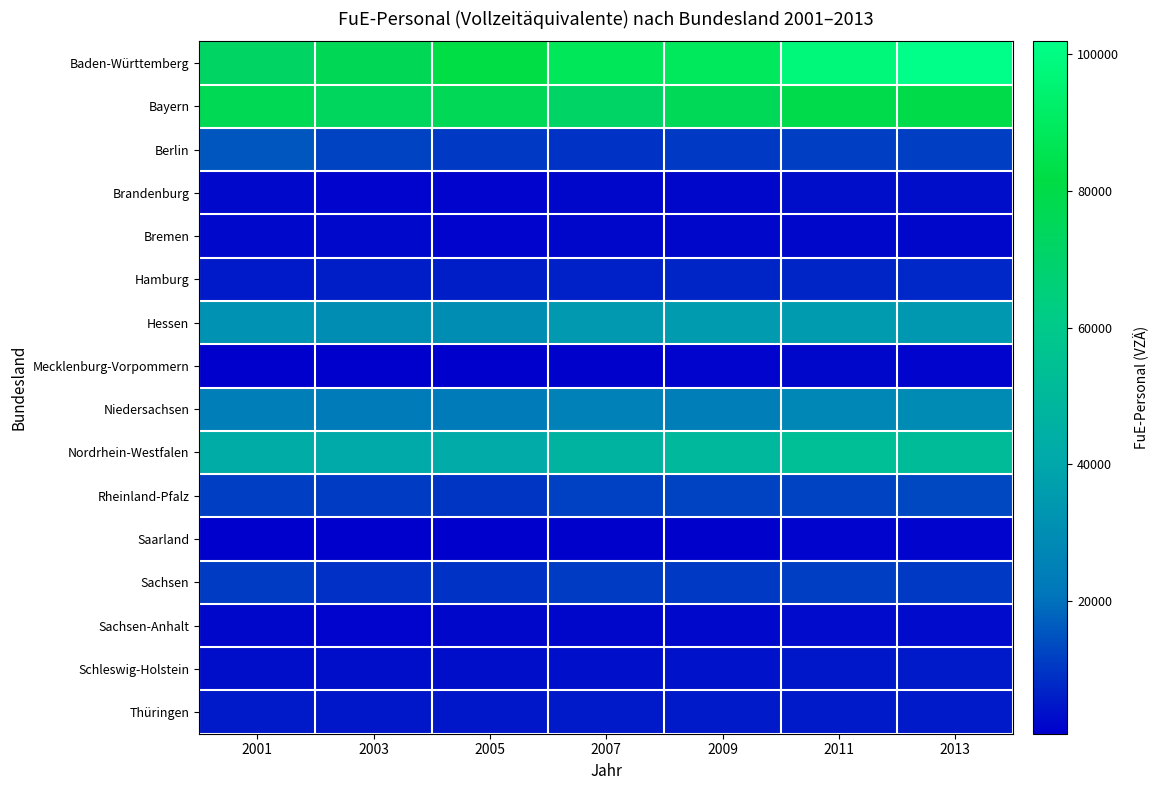

Reading left to right, transcribe all the data shown in this chart.

Baden-Württemberg: 2001=71868.0	2003=76456.0	2005=82375.9	2007=87628.9	2009=88581.0	2011=97547.7	2013=101810.9
Bayern: 2001=76665.0	2003=73360.0	2005=76060.8	2007=71683.6	2009=75514.0	2011=79043.1	2013=79530.8
Berlin: 2001=15568.0	2003=12330.0	2005=10698.1	2007=9654.3	2009=10760.0	2011=11340.4	2013=11408.2
Brandenburg: 2001=2467.0	2003=1616.0	2005=1620.1	2007=2063.6	2009=2106.0	2011=3228.6	2013=3091.4
Bremen: 2001=2304.0	2003=2482.0	2005=1824.0	2007=1881.0	2009=1838.0	2011=2081.8	2013=2208.4
Hamburg: 2001=5055.0	2003=6091.0	2005=5984.0	2007=6519.2	2009=7113.0	2011=7129.9	2013=7409.5
Hessen: 2001=31795.0	2003=29965.0	2005=30146.8	2007=34520.0	2009=35366.0	2011=35774.1	2013=33953.9
Mecklenburg-Vorpommern: 2001=646.0	2003=930.0	2005=949.7	2007=1281.0	2009=1822.0	2011=2189.2	2013=1494.5
Niedersachsen: 2001=23682.0	2003=22617.0	2005=22461.0	2007=24965.5	2009=23801.0	2011=27268.5	2013=28769.4
Nordrhein-Westfalen: 2001=43127.0	2003=41396.0	2005=41967.8	2007=46562.3	2009=49381.0	2011=53453.3	2013=51951.7
Rheinland-Pfalz: 2001=11678.0	2003=11256.0	2005=10077.4	2007=11803.0	2009=12447.0	2011=12346.3	2013=13171.1
Saarland: 2001=860.0	2003=951.0	2005=863.6	2007=1240.0	2009=1364.0	2011=1624.8	2013=1783.2
Sachsen: 2001=11057.0	2003=9211.0	2005=9392.9	2007=11208.1	2009=10770.0	2011=11377.7	2013=10701.1
Sachsen-Anhalt: 2001=1913.0	2003=1701.0	2005=1990.8	2007=2221.4	2009=2474.0	2011=2656.2	2013=2670.8
Schleswig-Holstein: 2001=3319.0	2003=3038.0	2005=3216.6	2007=3540.5	2009=3897.0	2011=4732.8	2013=5204.9
Thüringen: 2001=5253.0	2003=4675.0	2005=4873.3	2007=5081.5	2009=5258.0	2011=5334.3	2013=5215.1